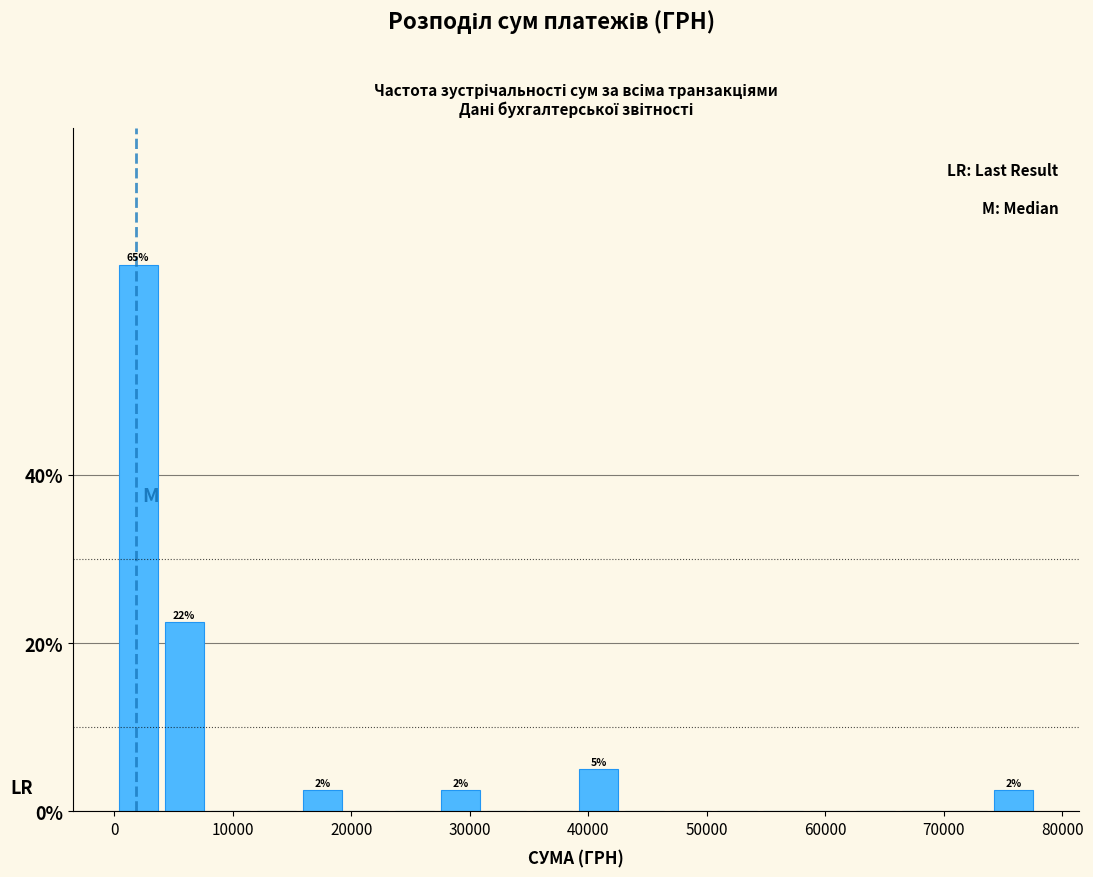

Read against the x-axis, roughly where is the centre of the tallest bar?

2000